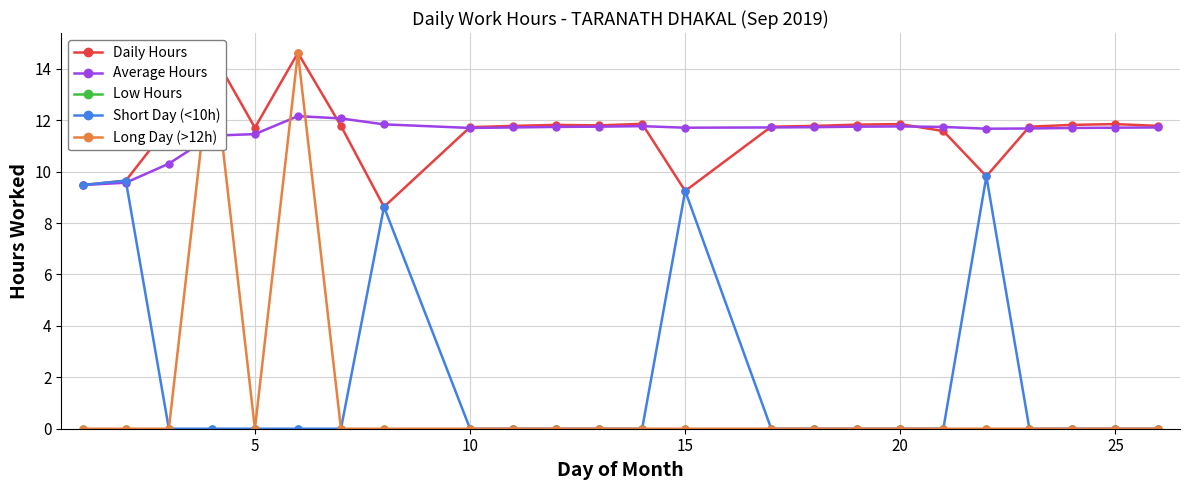

True or false: Short Day (<10h) has a value of 0.0 at 10.

True